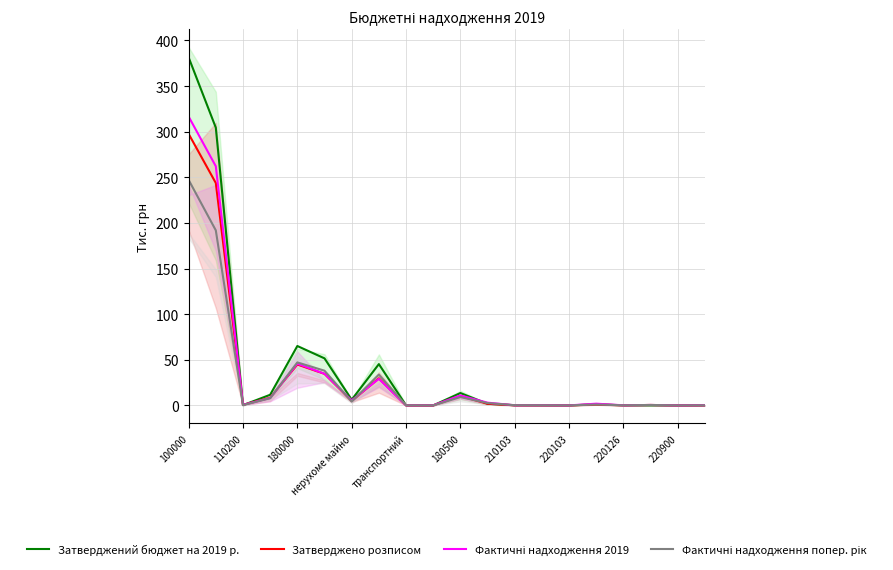

How many series are shown in this chart?

4